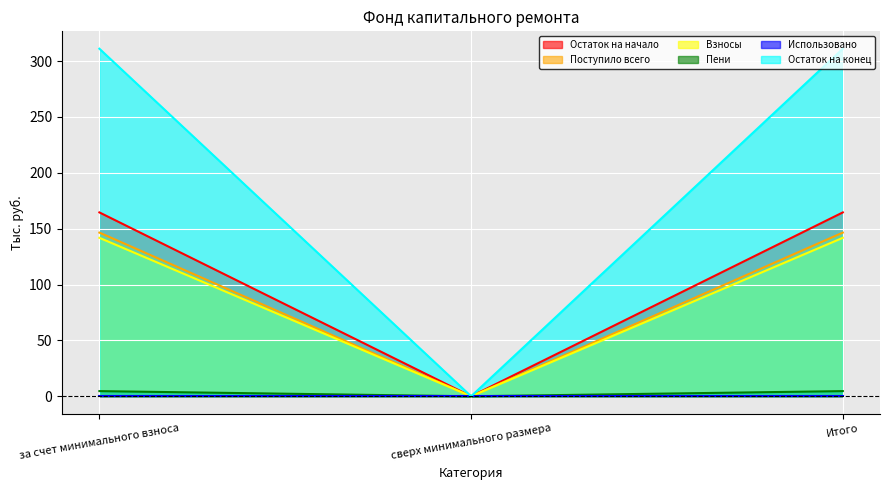

How many lines are shown in the chart?

6